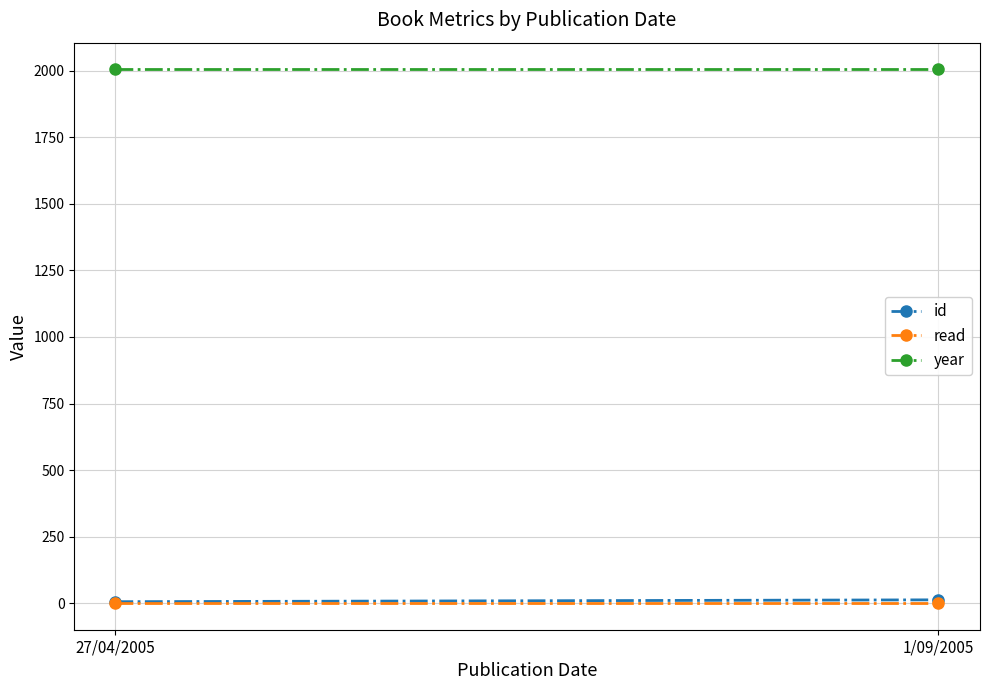

What is the spread (max minus min) of values at 1/09/2005?

2004